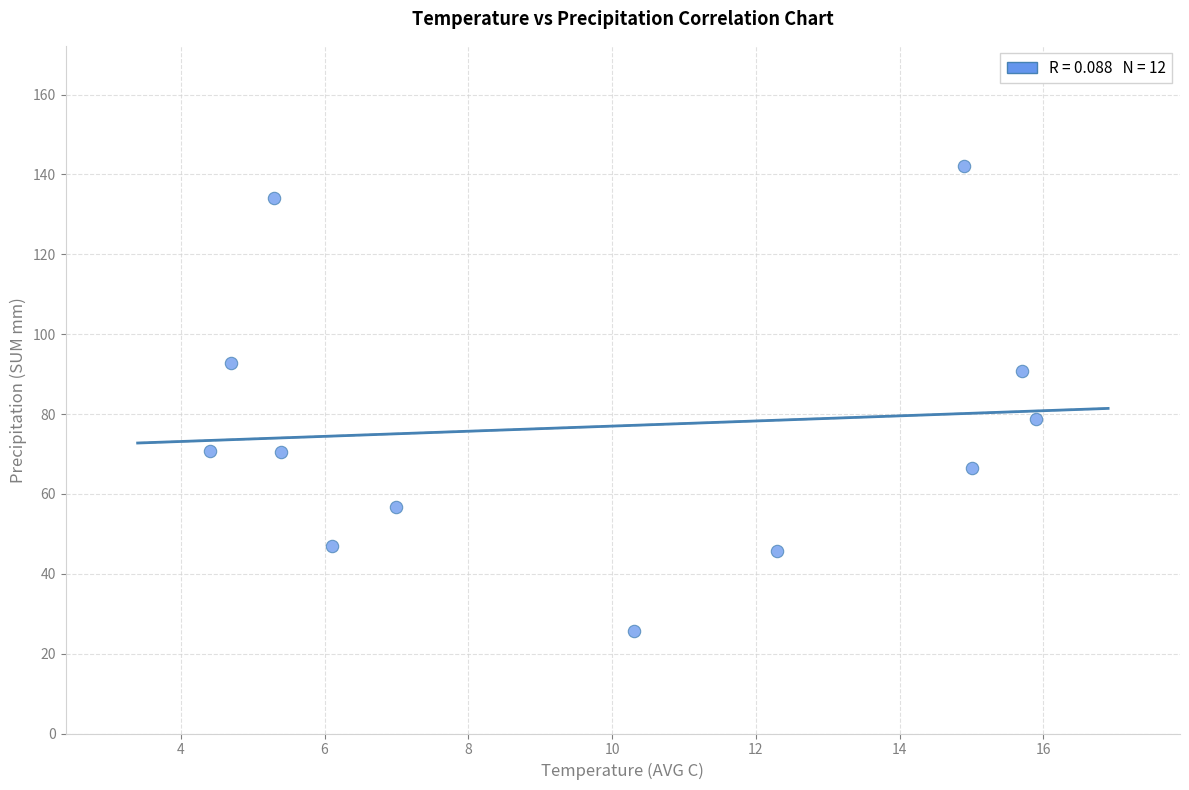

What is the average Y value?

76.8